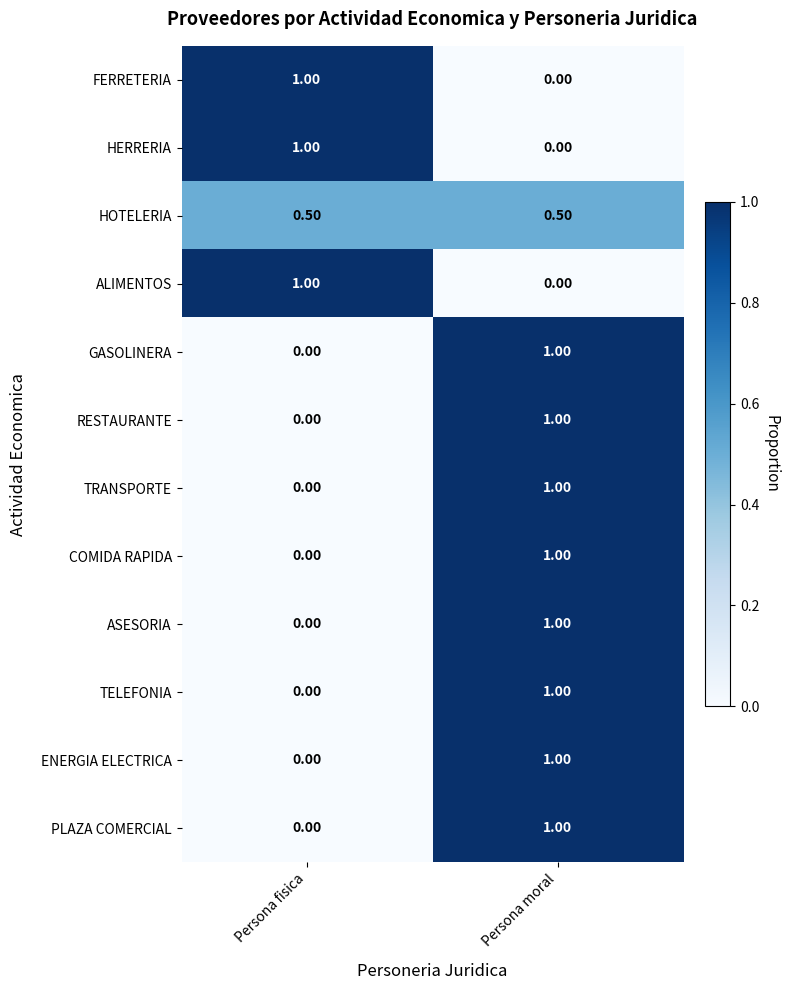

What is the spread (max minus min) of values at Persona fisica?

1.0